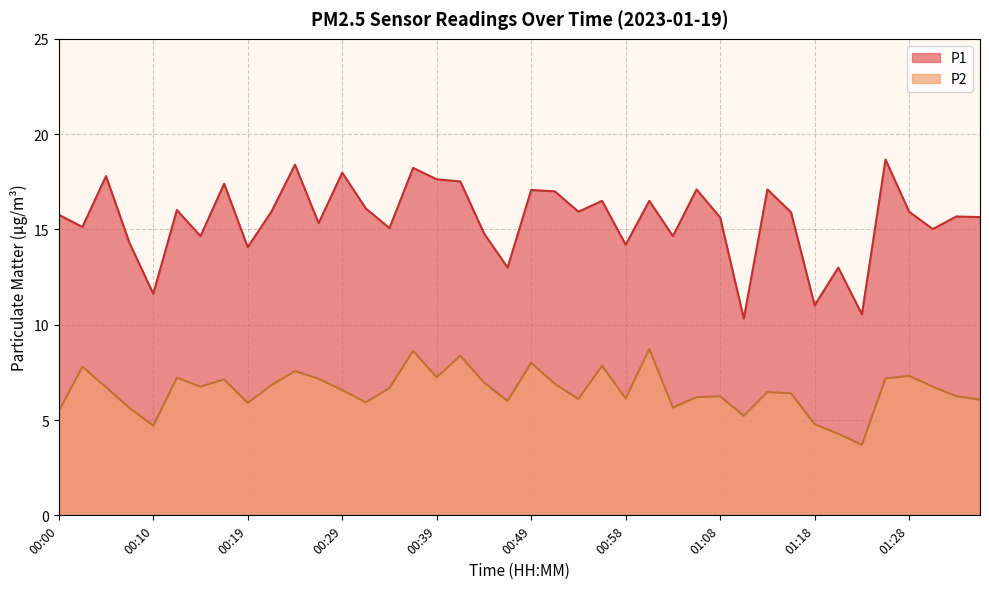

Reading left to right, list all the values displayed in this chart.

P1: 15.8	15.1	17.8	14.3	11.6	16.0	14.7	17.4	14.1	15.9	18.4	15.3	18.0	16.1	15.1	18.2	17.6	17.5	14.8	13.0	17.1	17.0	15.9	16.5	14.2	16.5	14.7	17.1	15.6	10.3	17.1	15.9	11.0	13.0	10.6	18.7	15.9	15.0	15.7	15.7
P2: 5.5	7.8	6.7	5.6	4.7	7.2	6.8	7.1	5.9	6.8	7.6	7.2	6.6	5.9	6.7	8.6	7.2	8.4	7.0	6.0	8.0	6.9	6.1	7.8	6.1	8.7	5.7	6.2	6.2	5.2	6.5	6.4	4.8	4.3	3.7	7.2	7.3	6.8	6.2	6.1